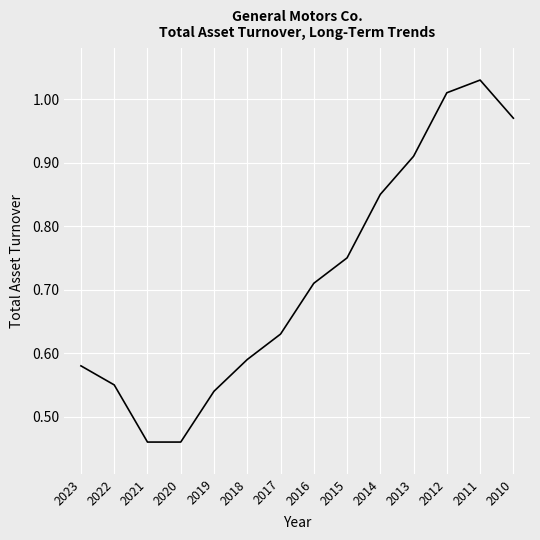

The value at 2021 is 0.6. True or false?

False